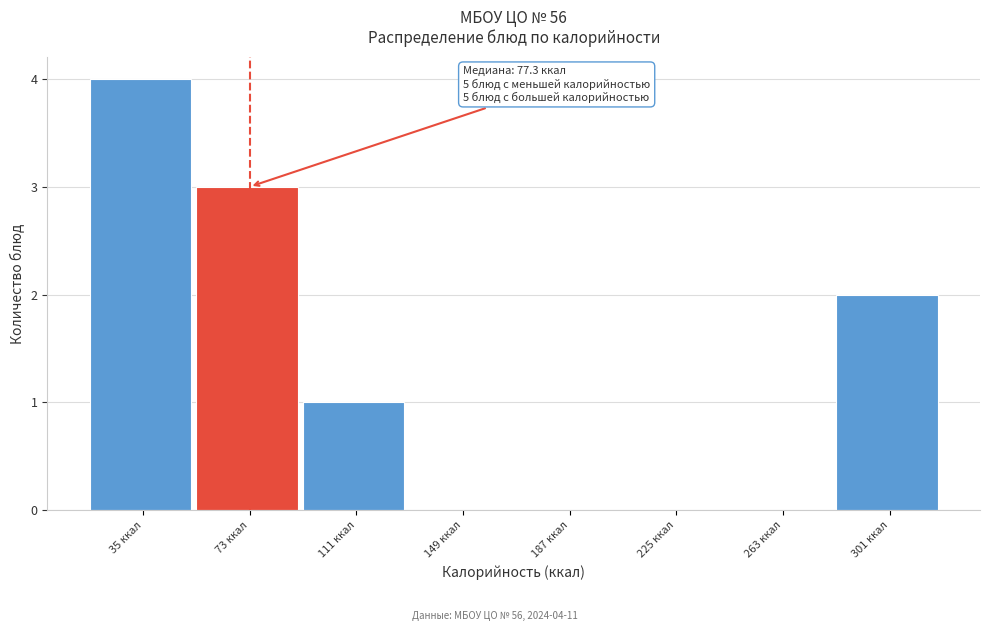

Reading left to right, extract all data points from this chart.

35 ккал=4	73 ккал=3	111 ккал=1	149 ккал=0	187 ккал=0	225 ккал=0	263 ккал=0	301 ккал=2